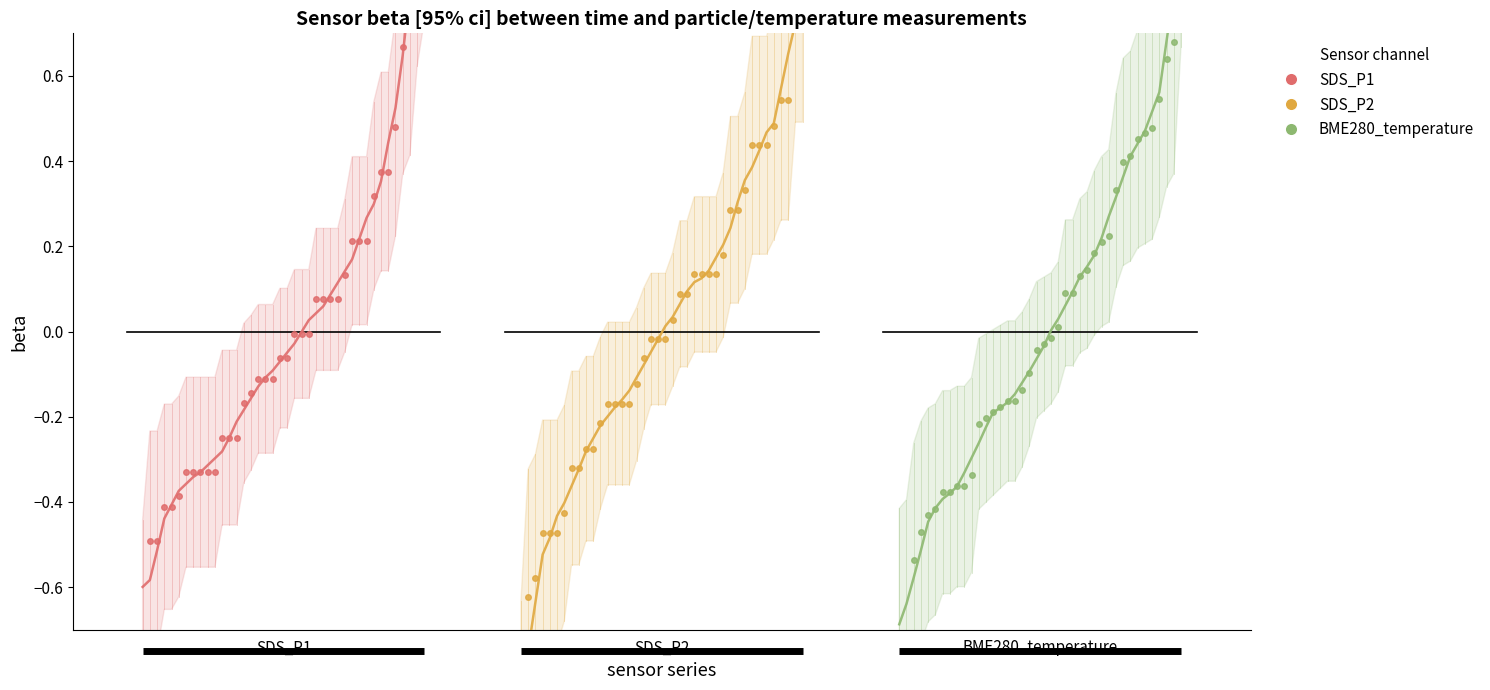

What are all the series names shown in the legend?

SDS_P1, SDS_P2, BME280_temperature